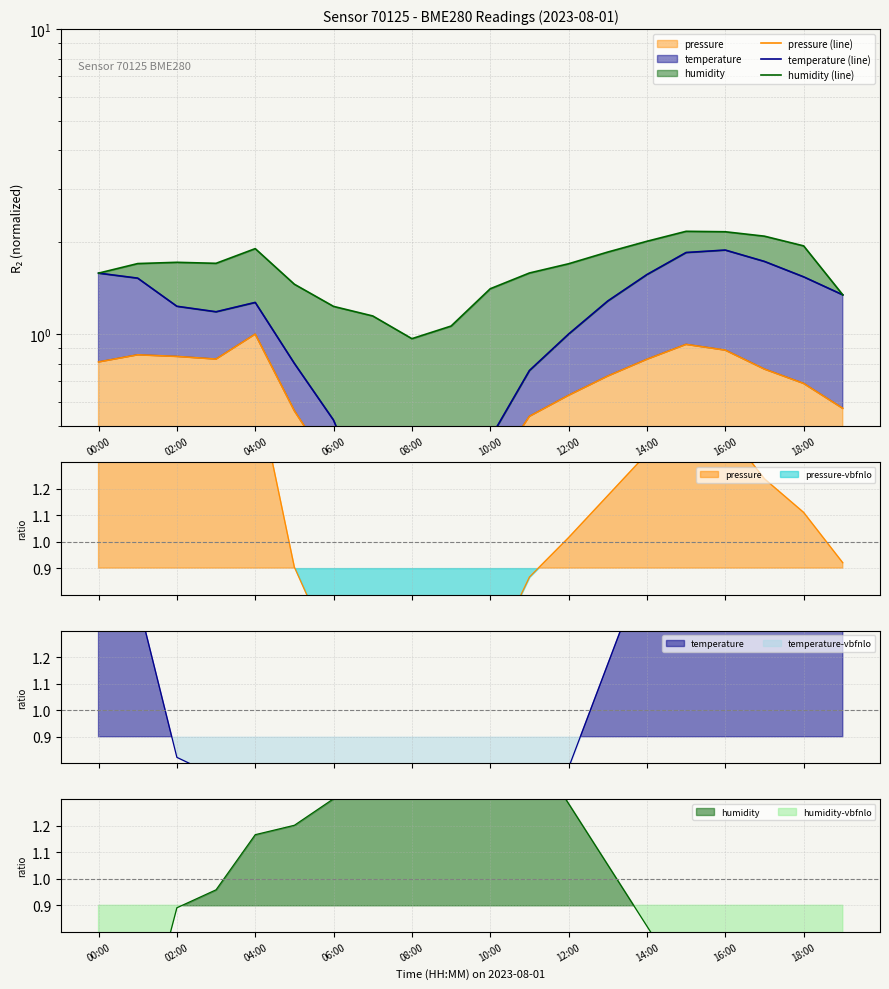

What position from the right is 18:00?

2